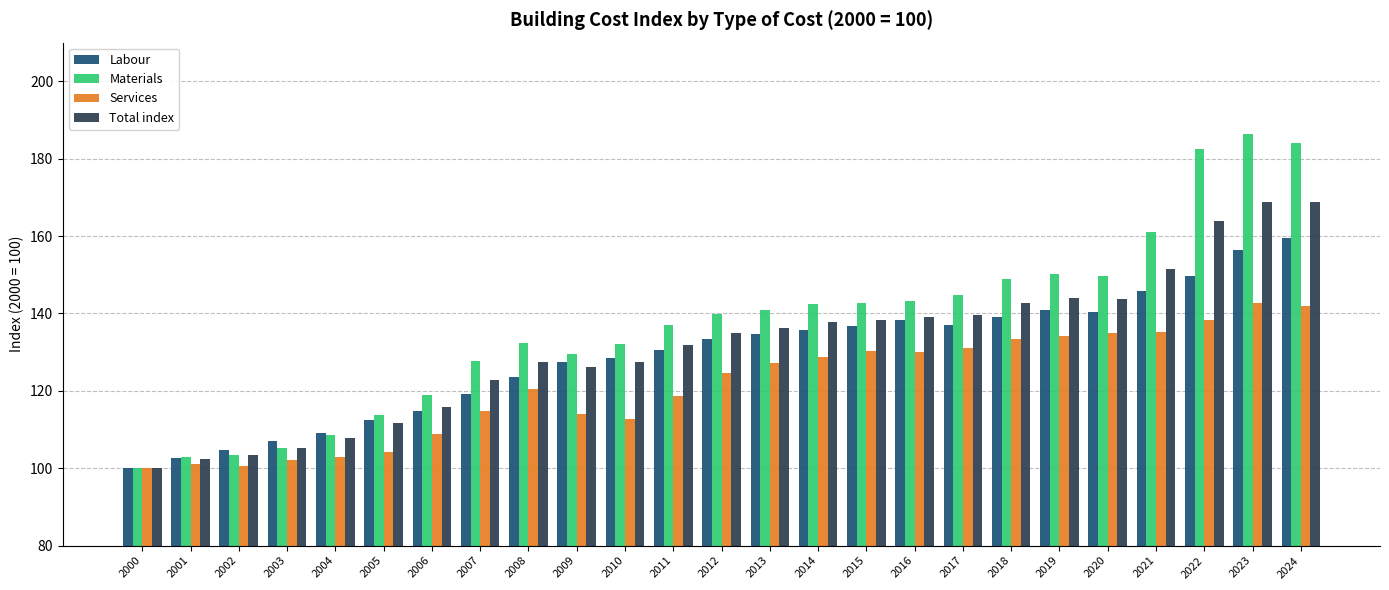

Is it true that Labour equals 41.2 at 2016?

False